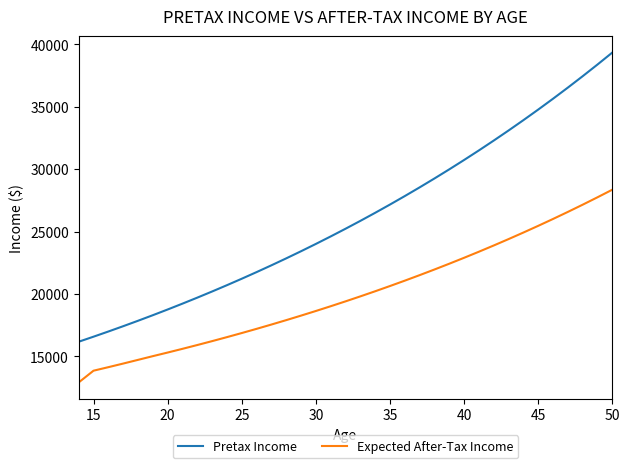

Which series has the largest range (max minus min)?

Pretax Income